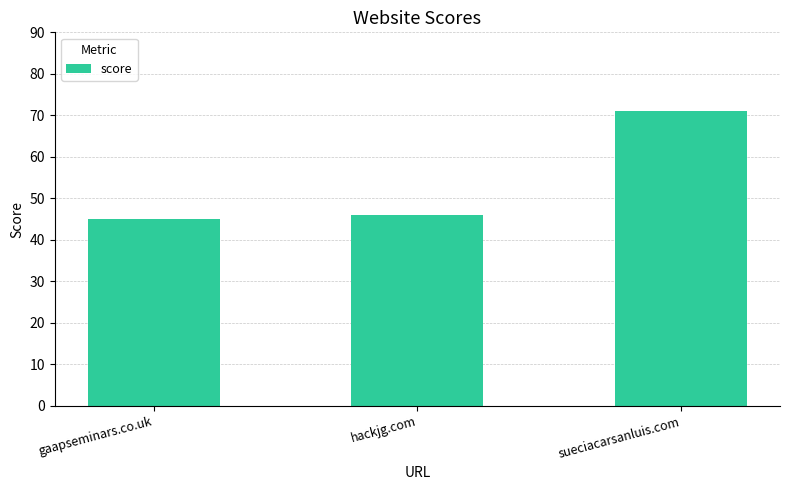

List the labels in order of value, largest first.

sueciacarsanluis.com, hackjg.com, gaapseminars.co.uk